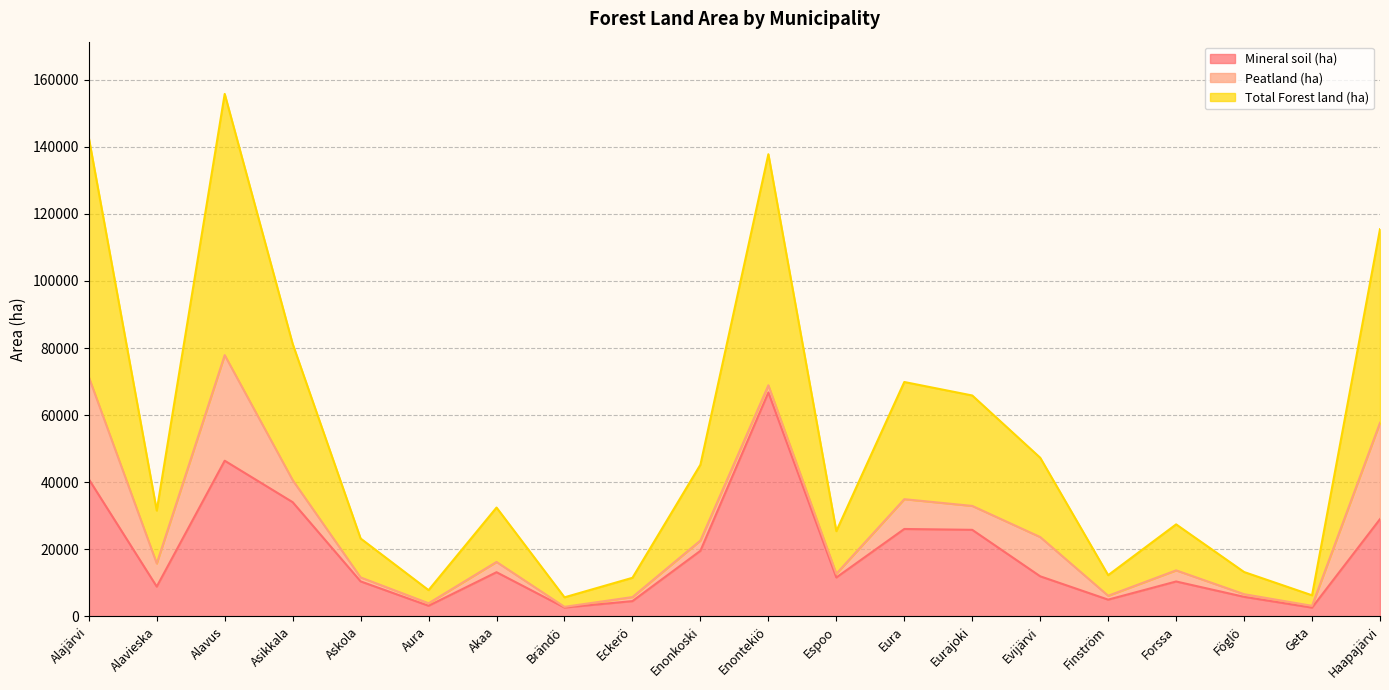

What is the maximum value shown in the chart?

155782